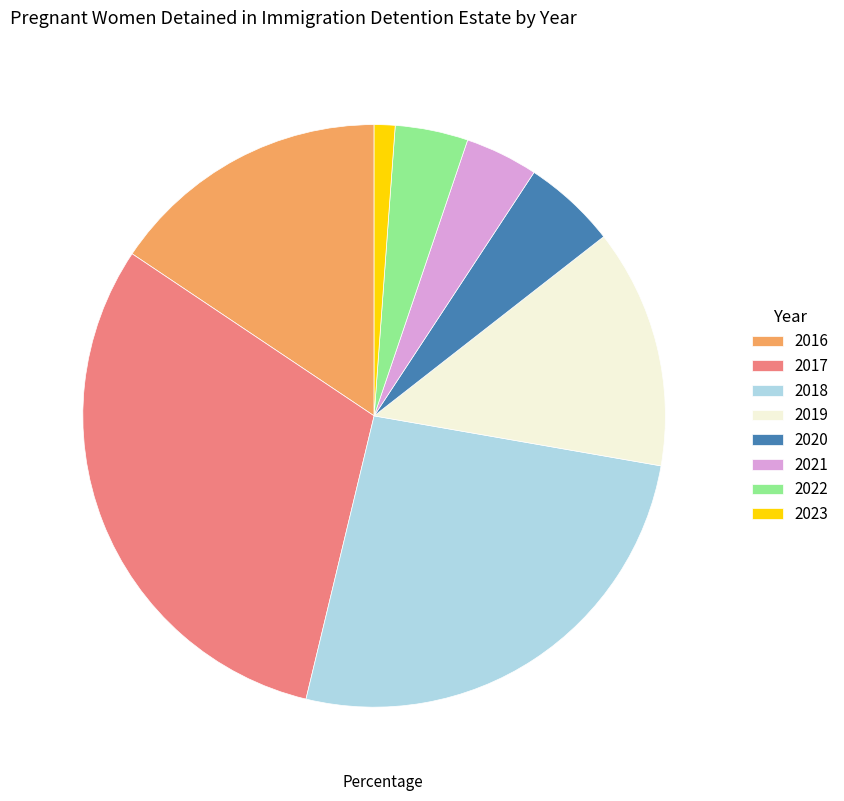

Which has a higher value, 2023 or 2021?

2021